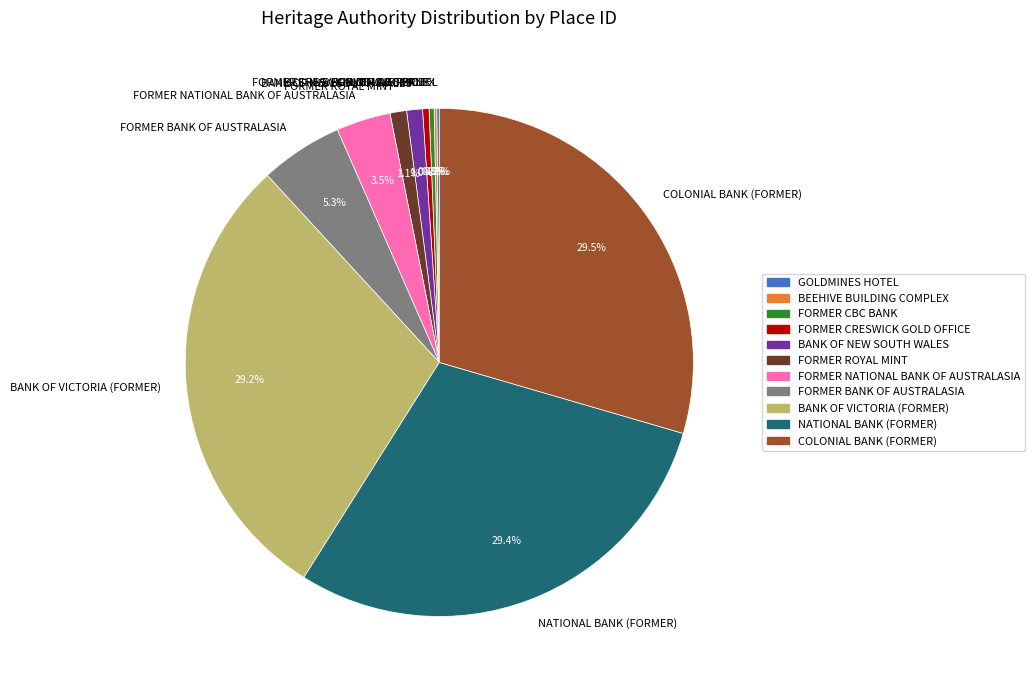

Between FORMER NATIONAL BANK OF AUSTRALASIA and FORMER BANK OF AUSTRALASIA, which is larger?

FORMER BANK OF AUSTRALASIA